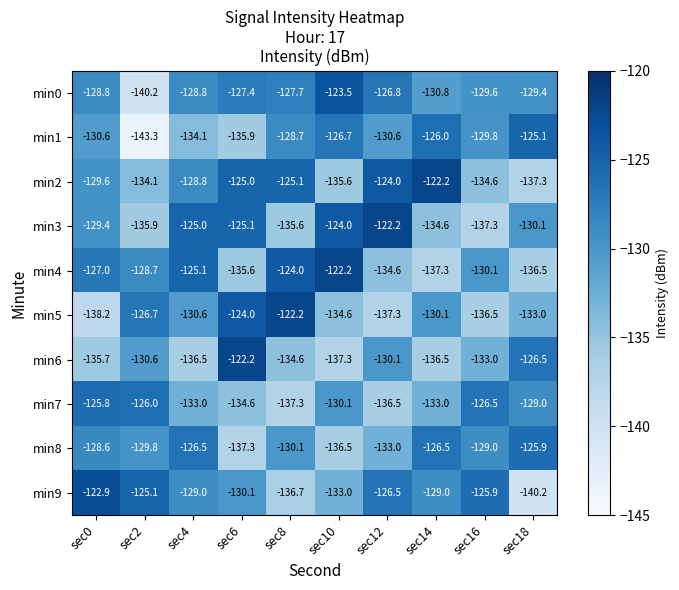

Where does the min4 series first go above -128?

sec0